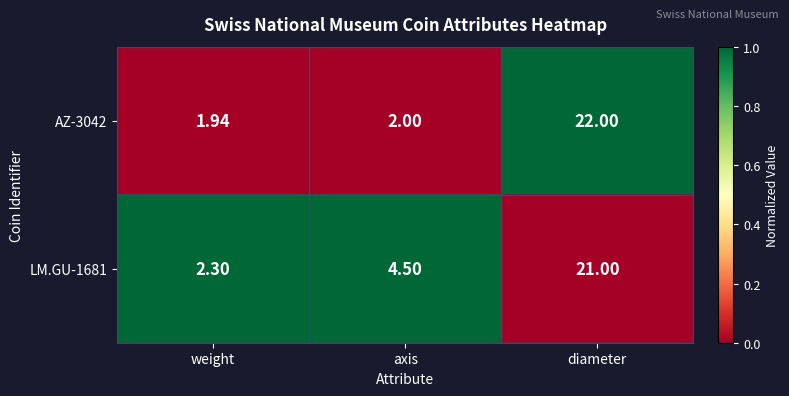

At which category is the sum across all series the highest?

diameter